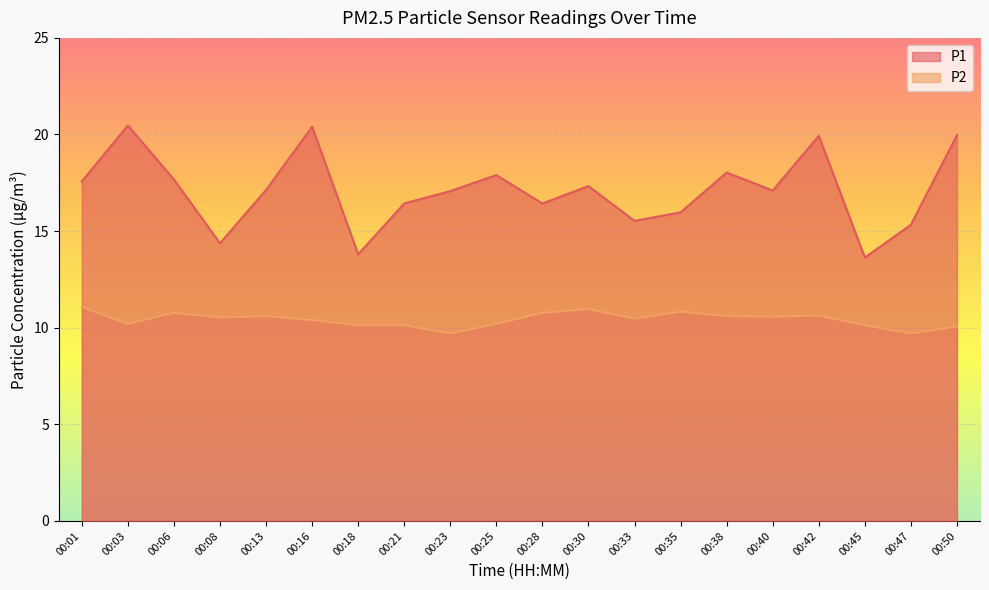

How many values in the P2 series exceed 10?

18